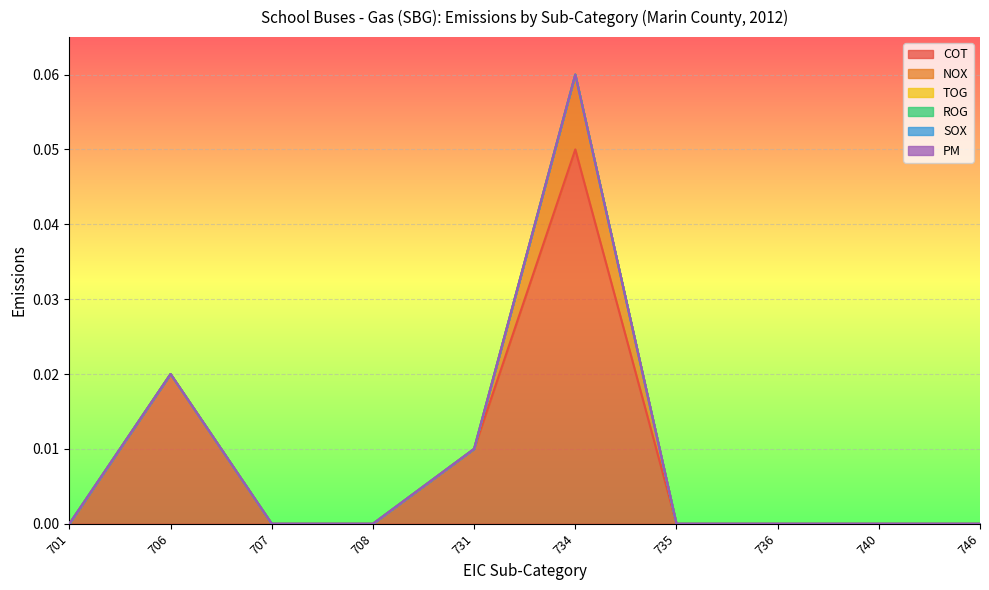

True or false: NOX has a value of 0.0 at 746.

True